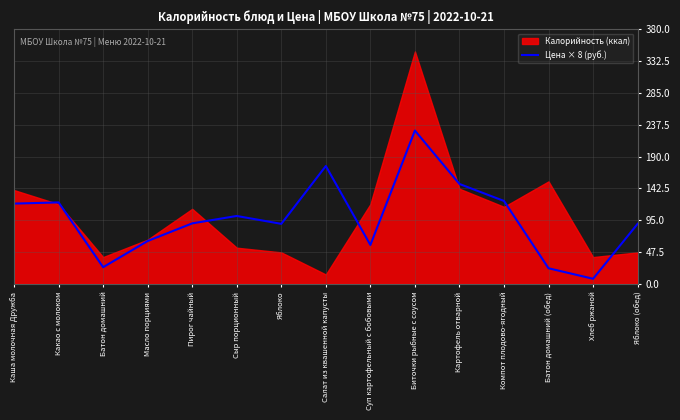

At which label does Цена × 8 (руб.) reach its minimum?

Хлеб ржаной